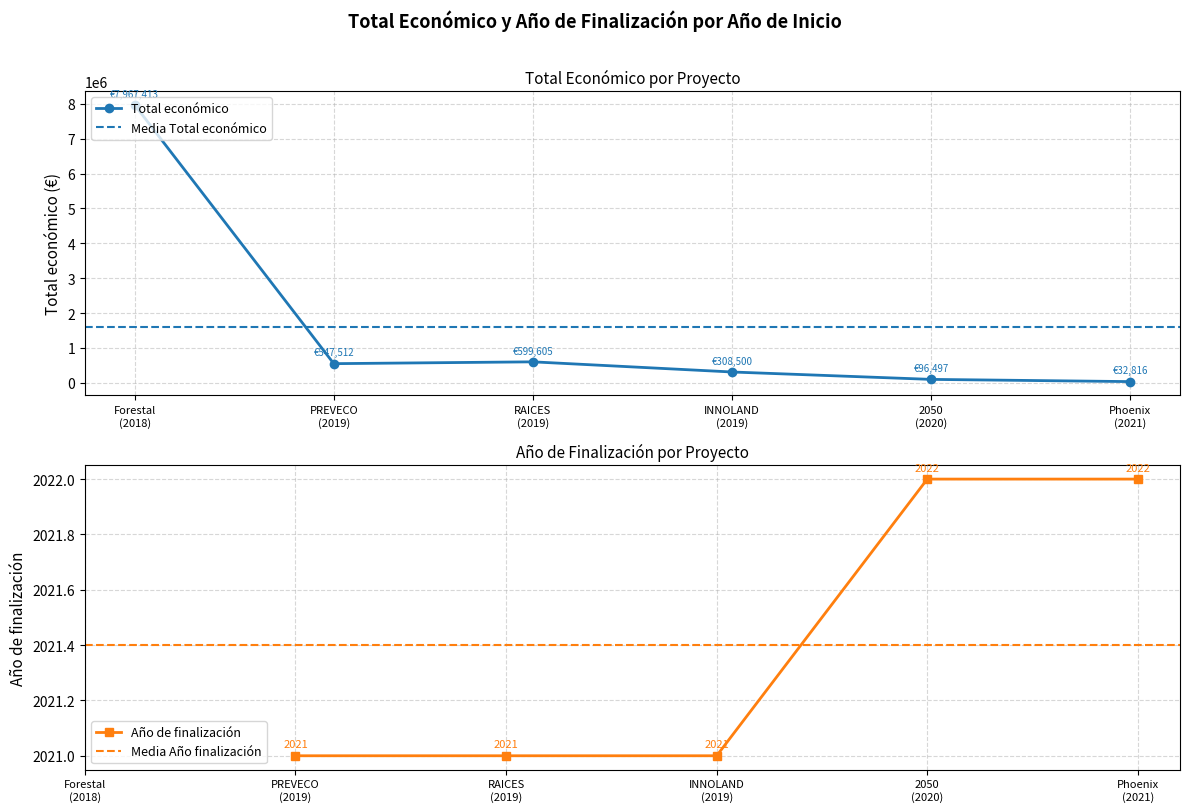

Rank the series at 2020 from highest to lowest value.

Total económico, Año de finalización